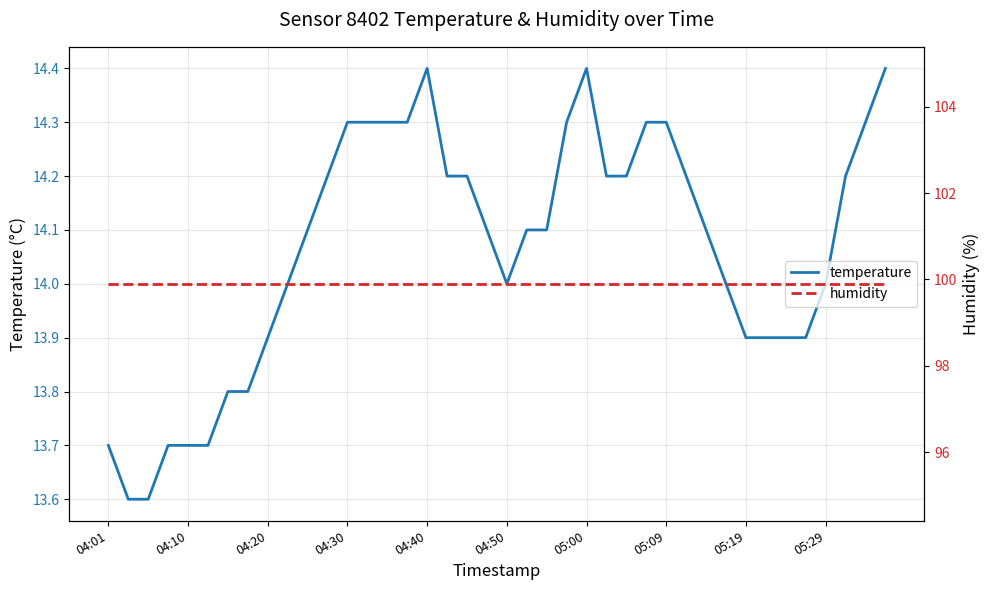

The temperature series shows 18.7 at 05:19. True or false?

False